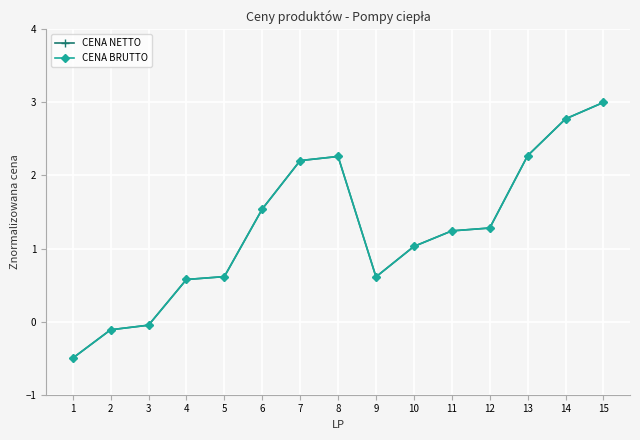

How many times do CENA NETTO and CENA BRUTTO cross each other?

1